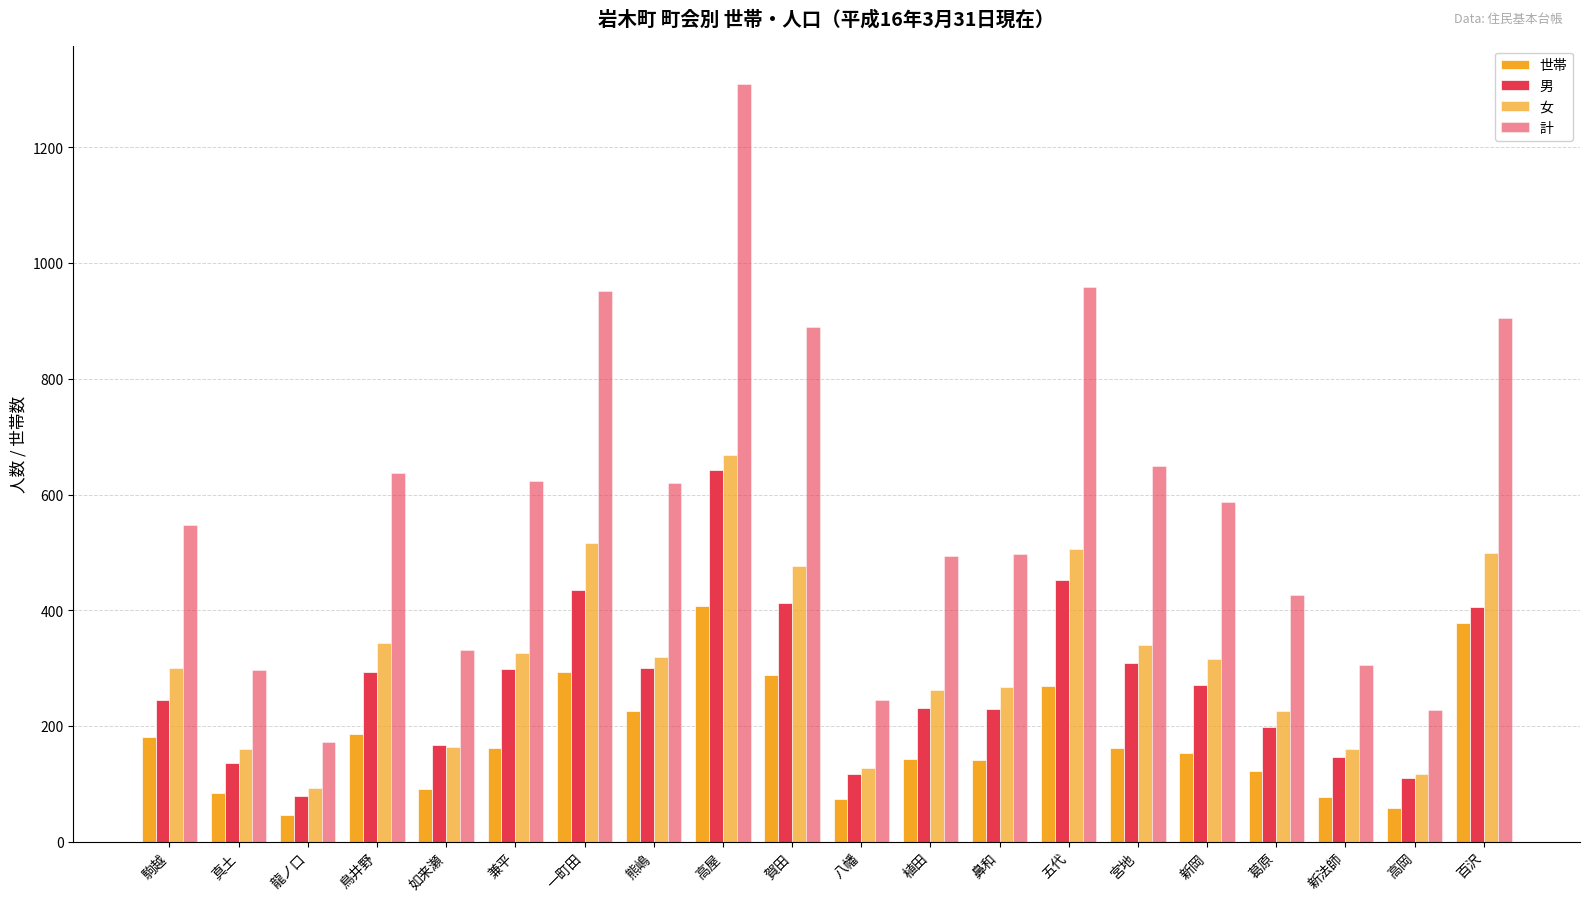

Is the value of 女 at 賀田 greater than the value of 世帯 at 新岡?

Yes